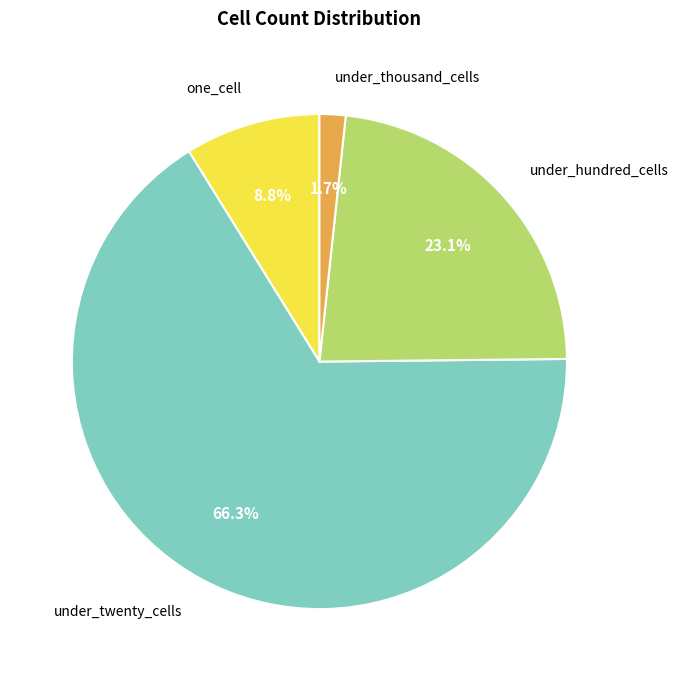

Which category has the smallest portion of the pie?

under_thousand_cells